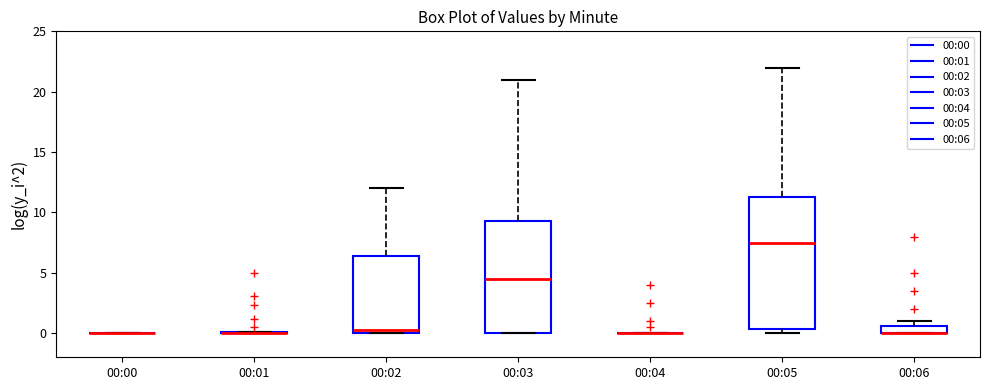

Which box is the tallest, from its lower edge to its upper edge?

00:05